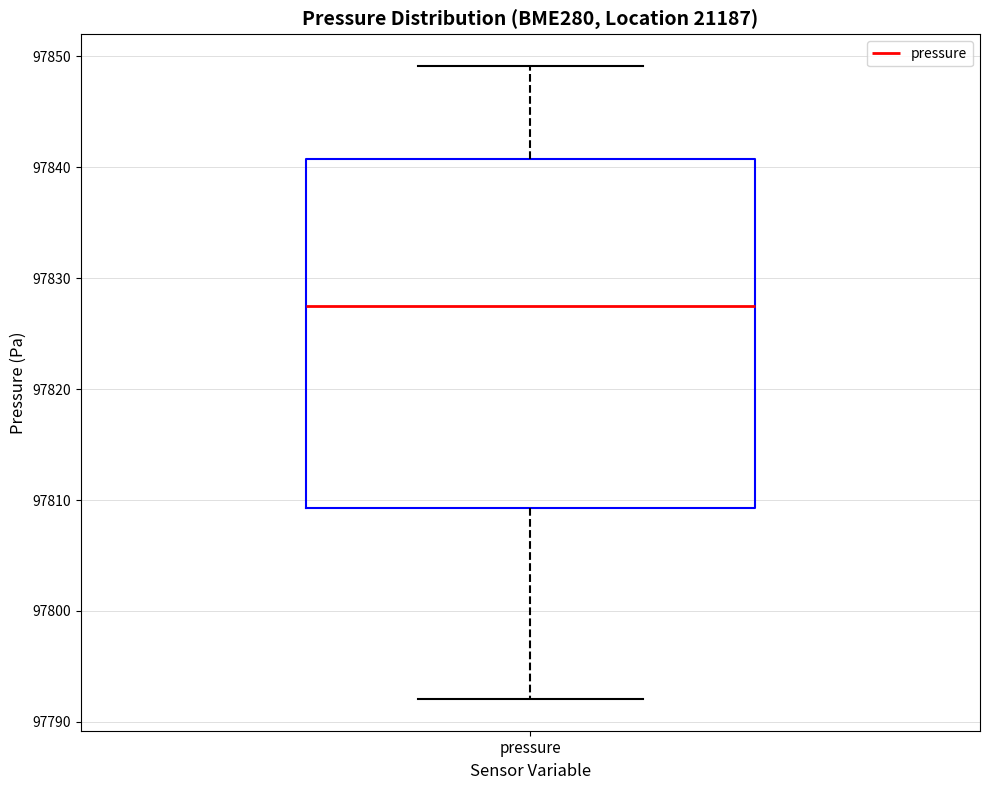

Where does the lower whisker of the box for pressure end on the y-axis? The values are not printed on the chart, so give them approximately, as read against the axis.

97792